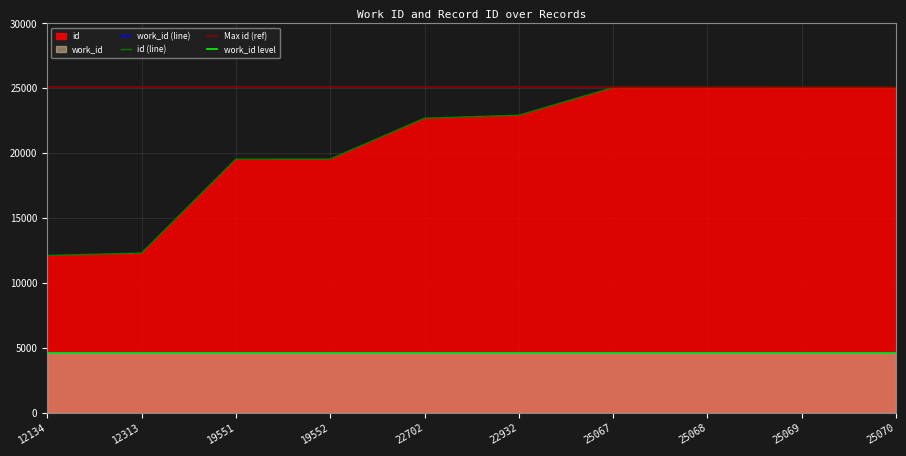

At which category does the chart reach its minimum across all series?

12134